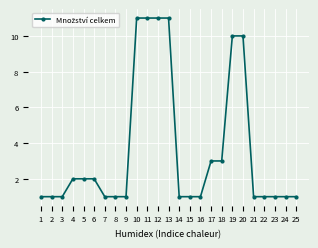

Approximately how many times larger is the value at 13 compared to 9?

11.0